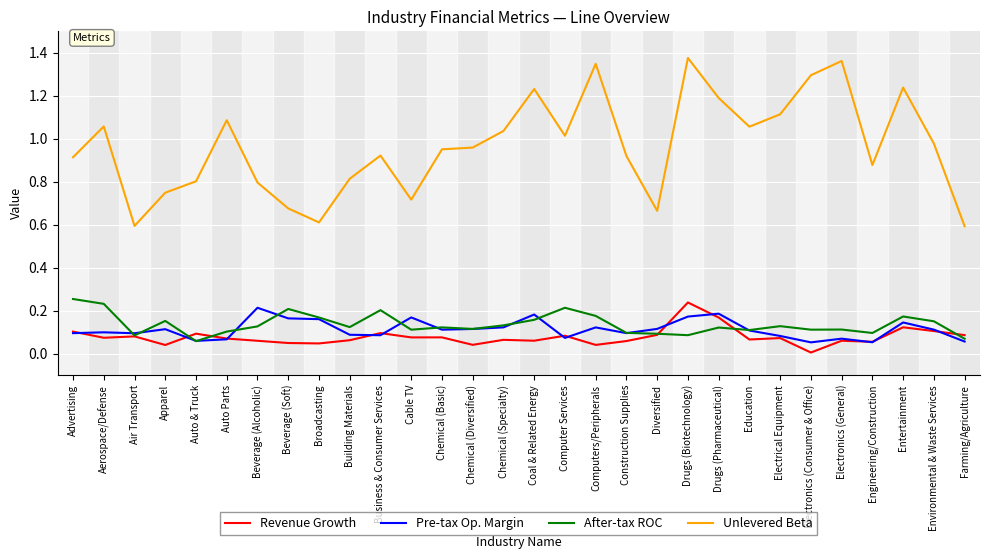

What is the approximate value of Unlevered Beta at Broadcasting?

0.6